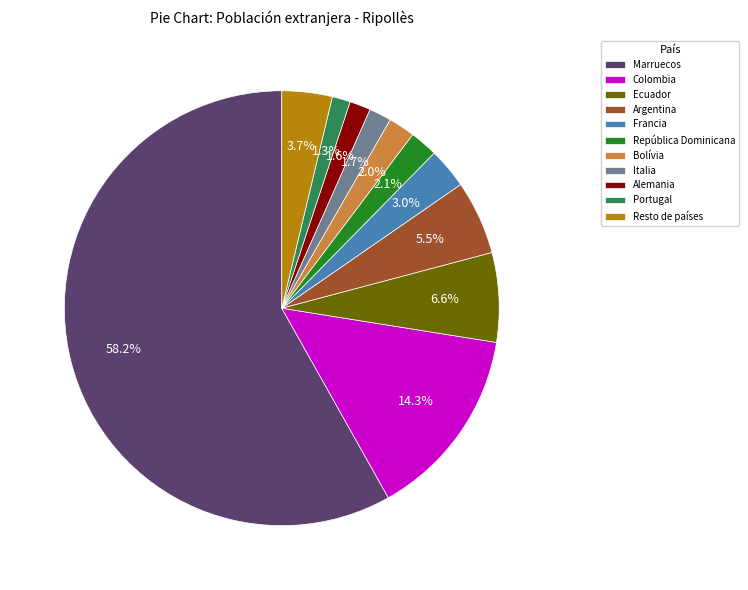

To the nearest percent, what portion does Alemania represent?

2%